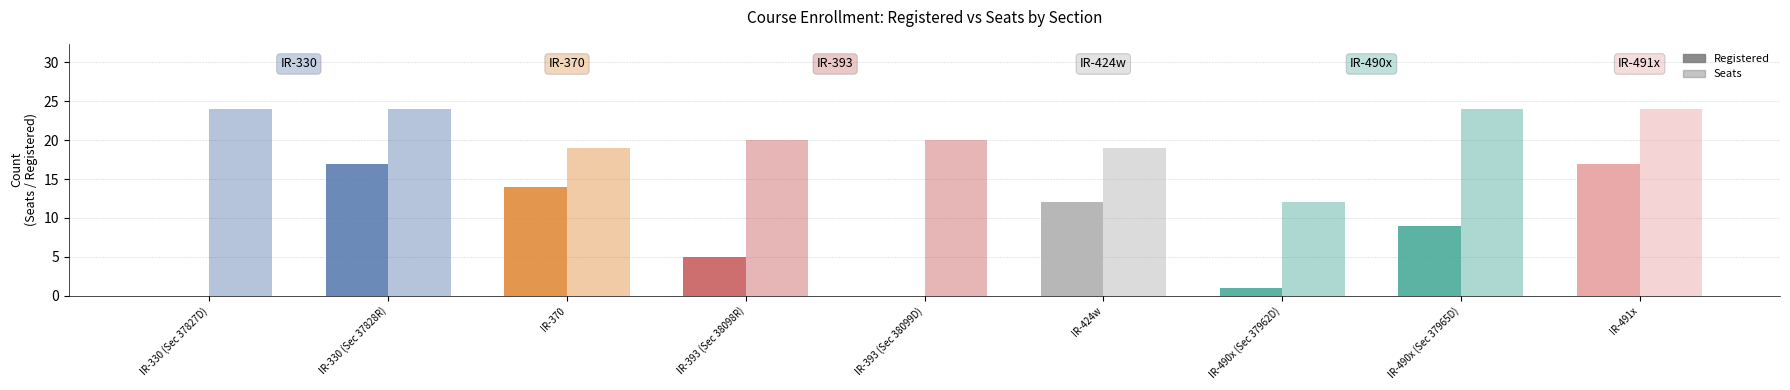

Is the value of Seats at IR-490x (Sec 37962D) greater than the value of Registered at IR-330 (Sec 37828R)?

No